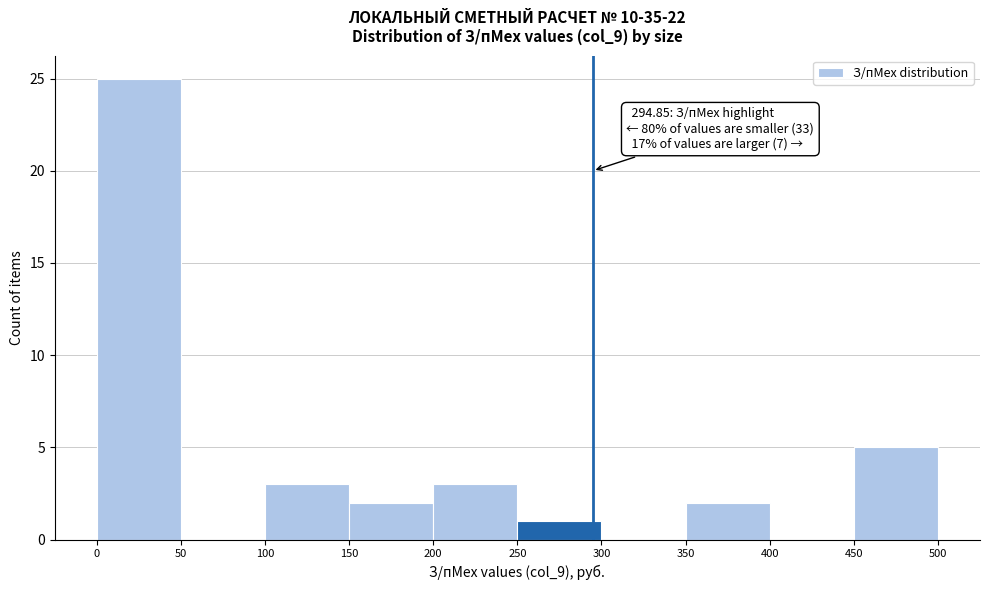

Which range on the x-axis has the tallest bar?

0 to 50